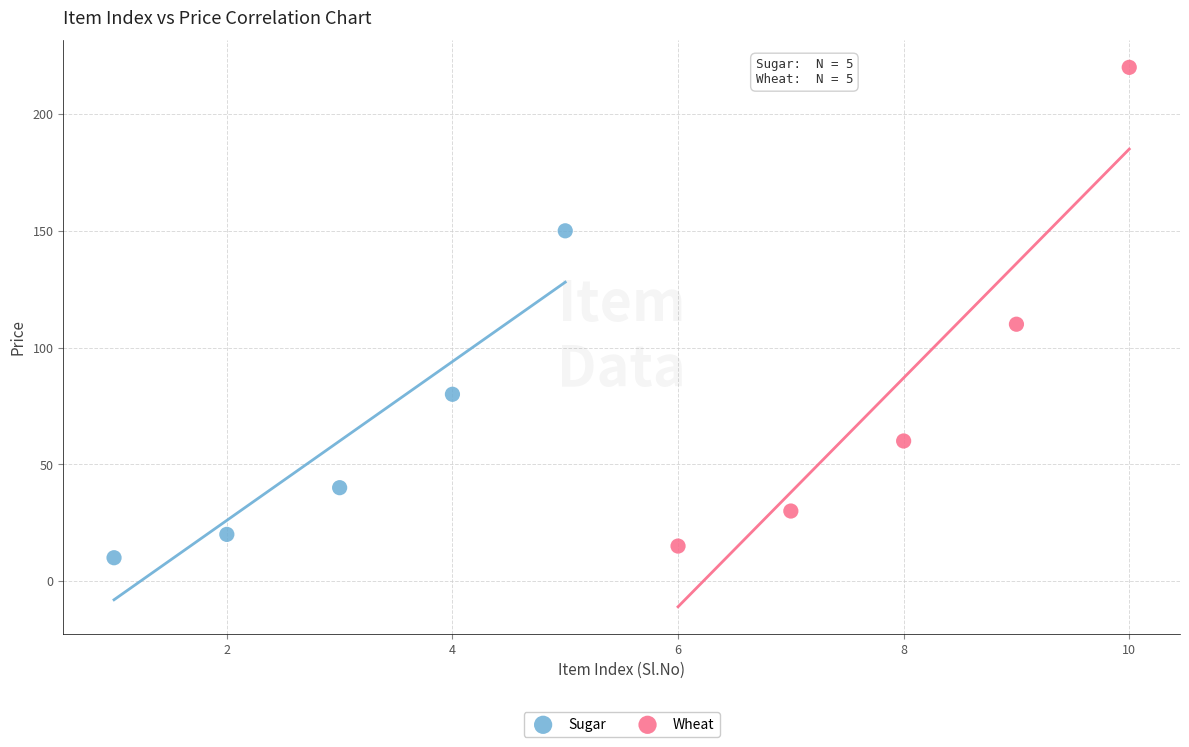

Which series has the widest spread of Y values?

Wheat